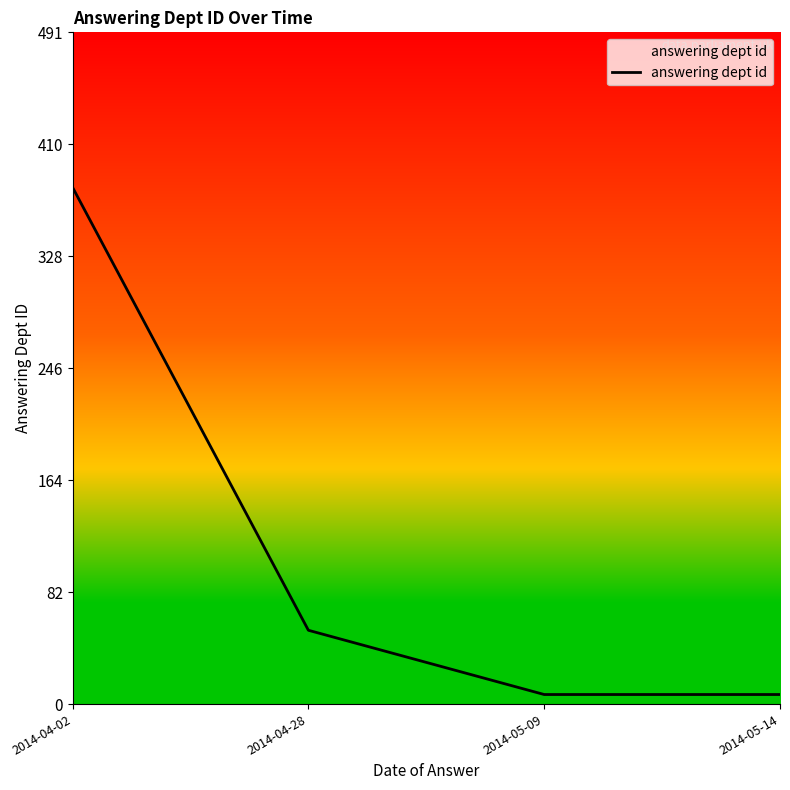

Between 2014-05-09 and 2014-04-28, which is larger?

2014-04-28